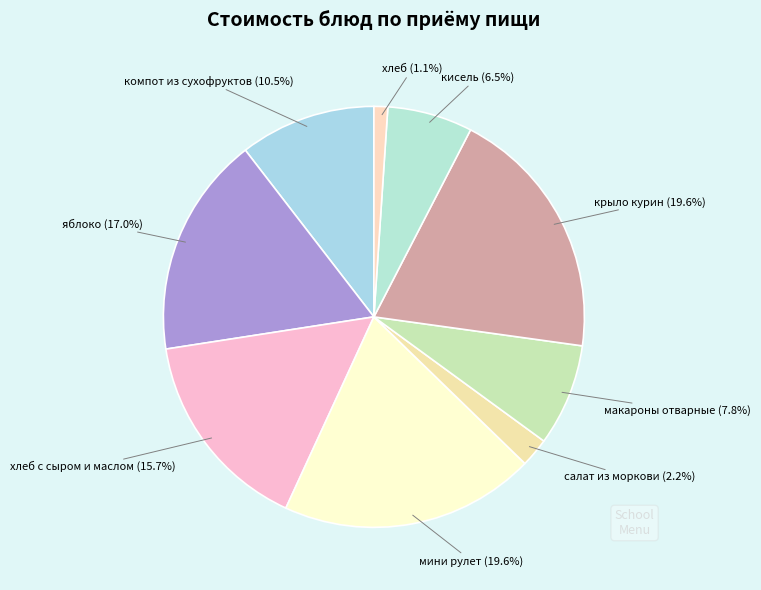

What is the smallest slice in the pie chart?

хлеб